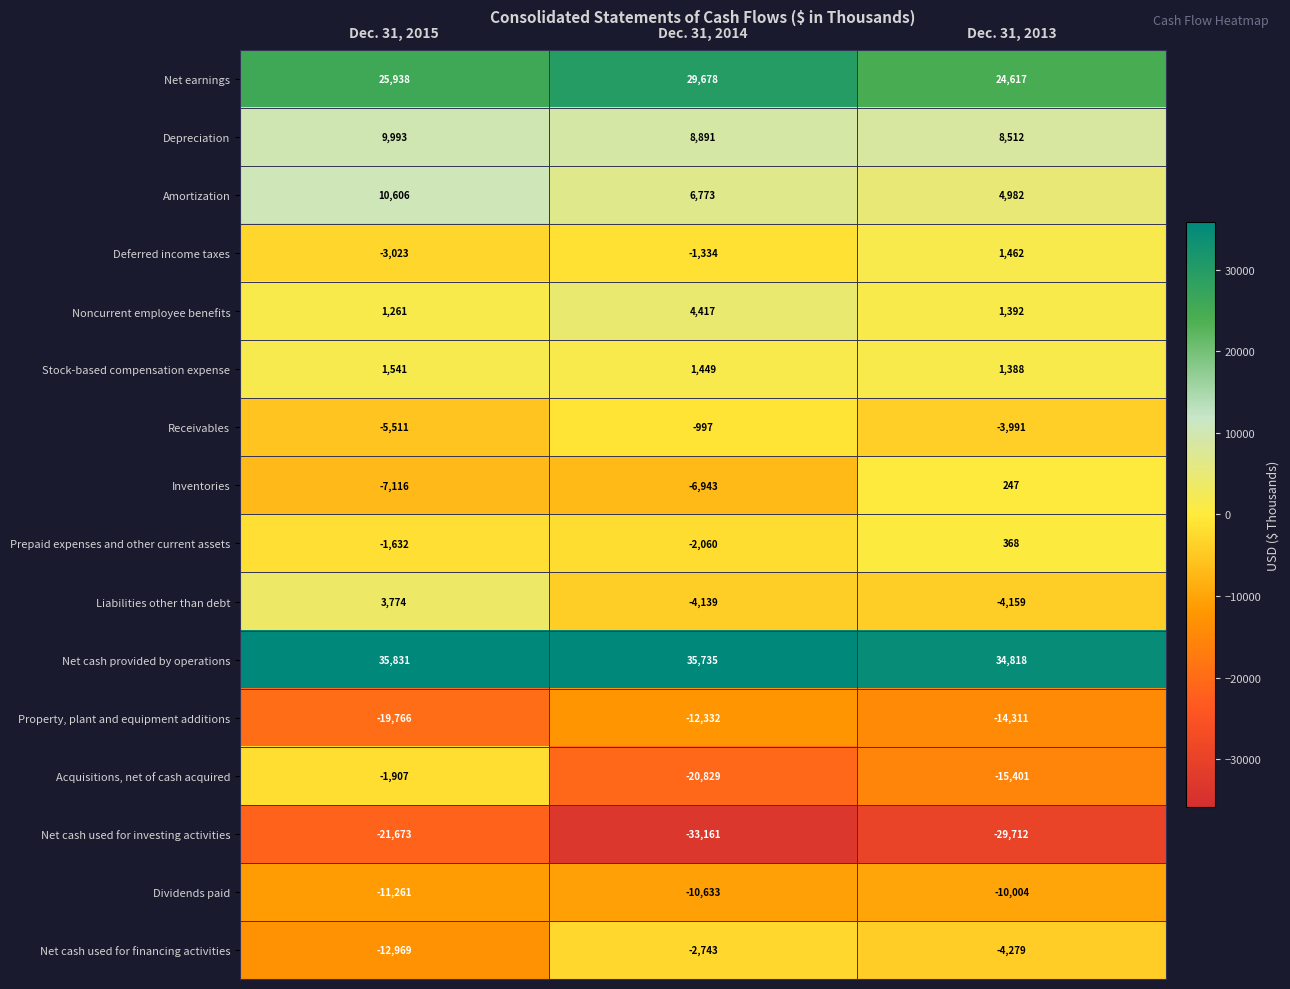

Rank the series by their maximum value, from lowest to highest.

Net cash used for investing activities, Property, plant and equipment additions, Dividends paid, Net cash used for financing activities, Acquisitions, net of cash acquired, Receivables, Inventories, Prepaid expenses and other current assets, Deferred income taxes, Stock-based compensation expense, Liabilities other than debt, Noncurrent employee benefits, Depreciation, Amortization, Net earnings, Net cash provided by operations